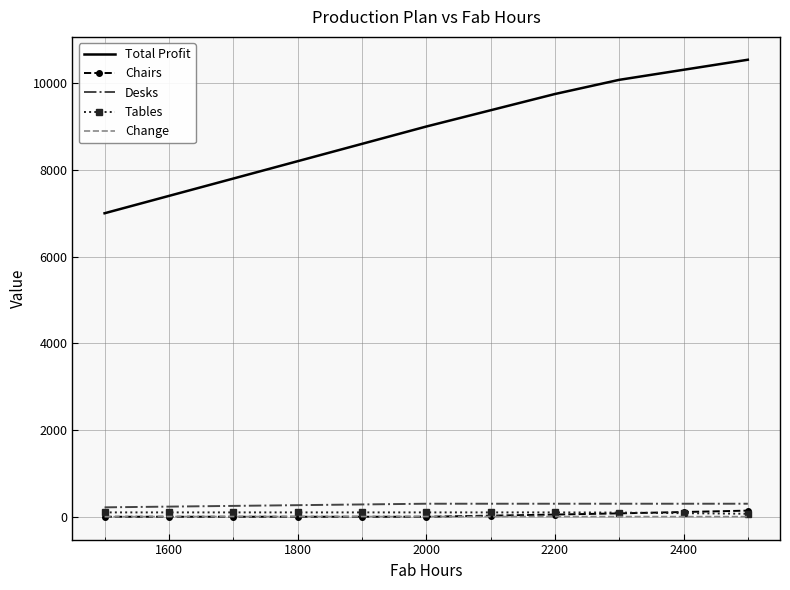

What is the lowest value of the Total Profit series?

7000.0